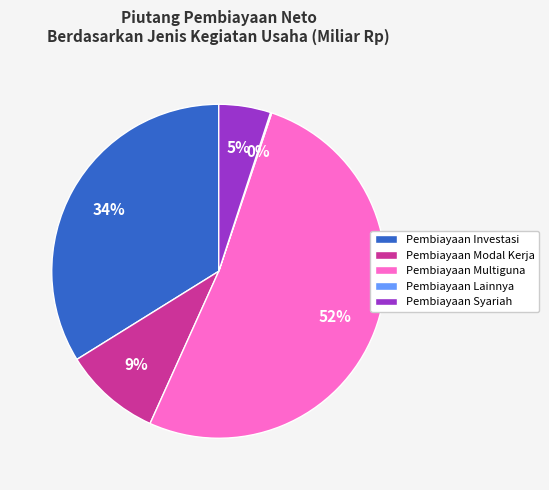

Is there a majority slice in this chart?

Yes